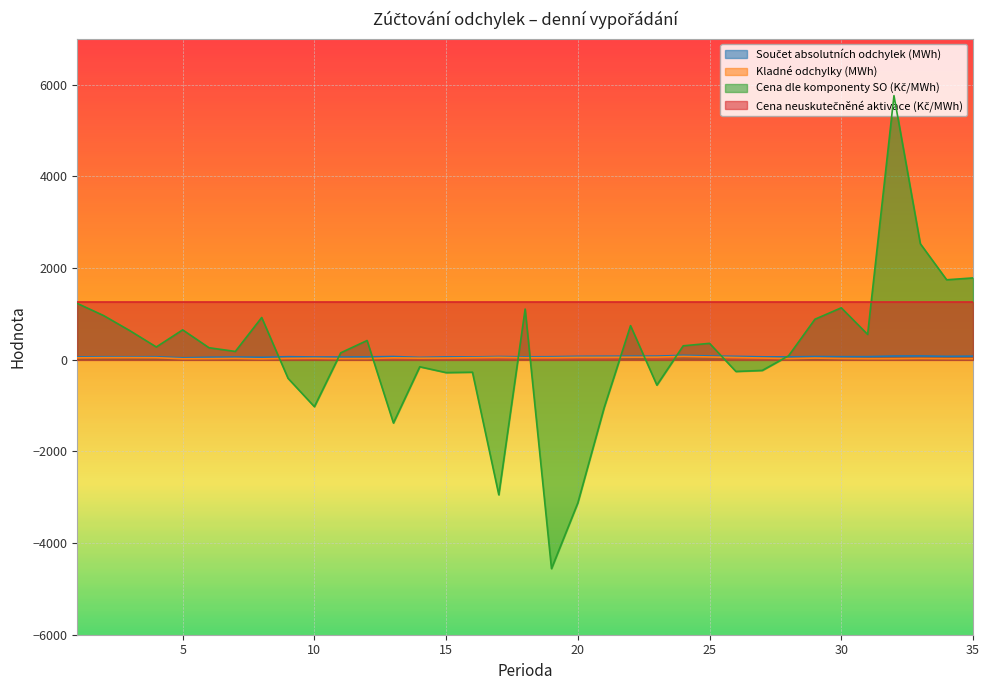

Which series ends up on top after the final intersection of Kladné odchylky (MWh) and Cena dle komponenty SO (Kč/MWh)?

Cena dle komponenty SO (Kč/MWh)